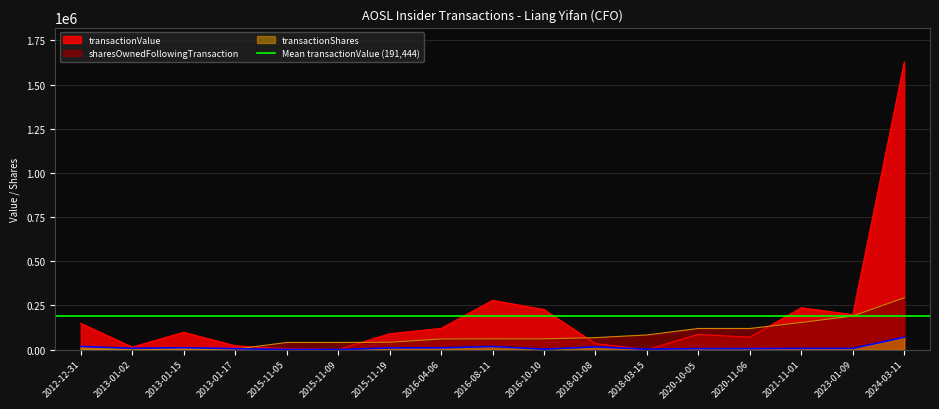

What is the difference between the second highest and minimum values in the transactionShares series?

17630